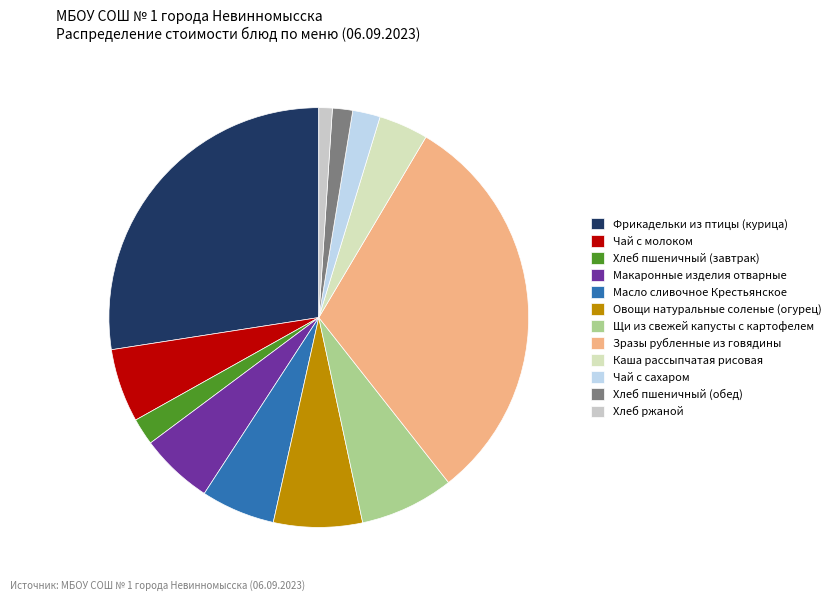

Count the number of slices in the pie.

12